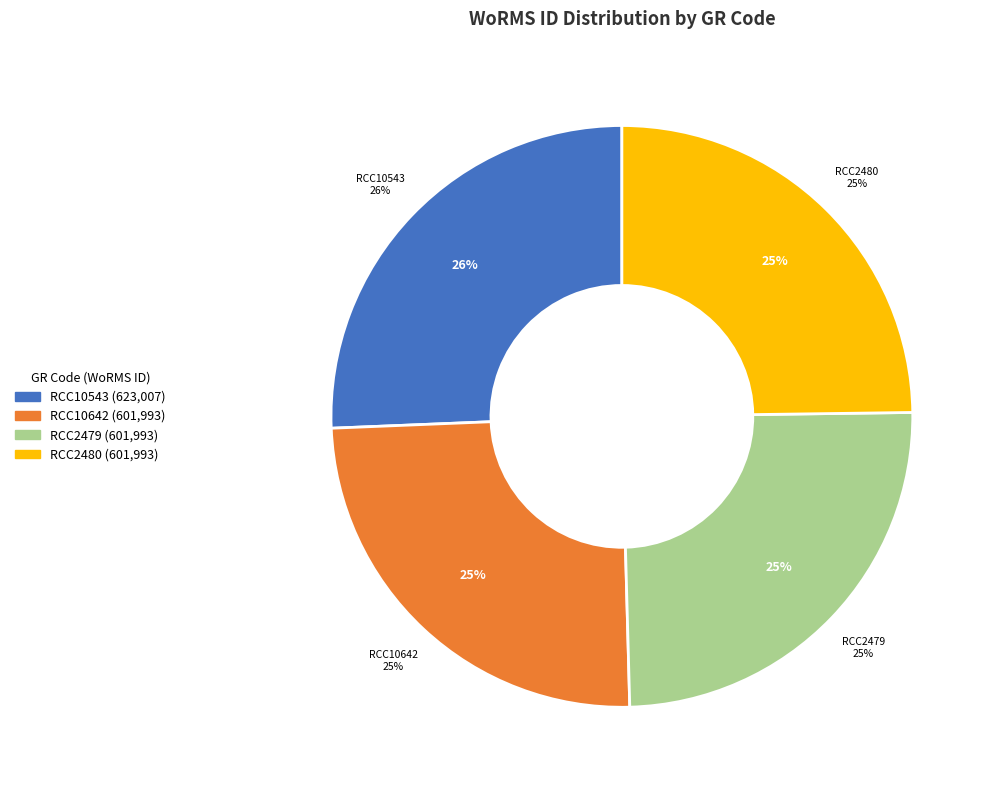

How many slices are in this pie chart?

4